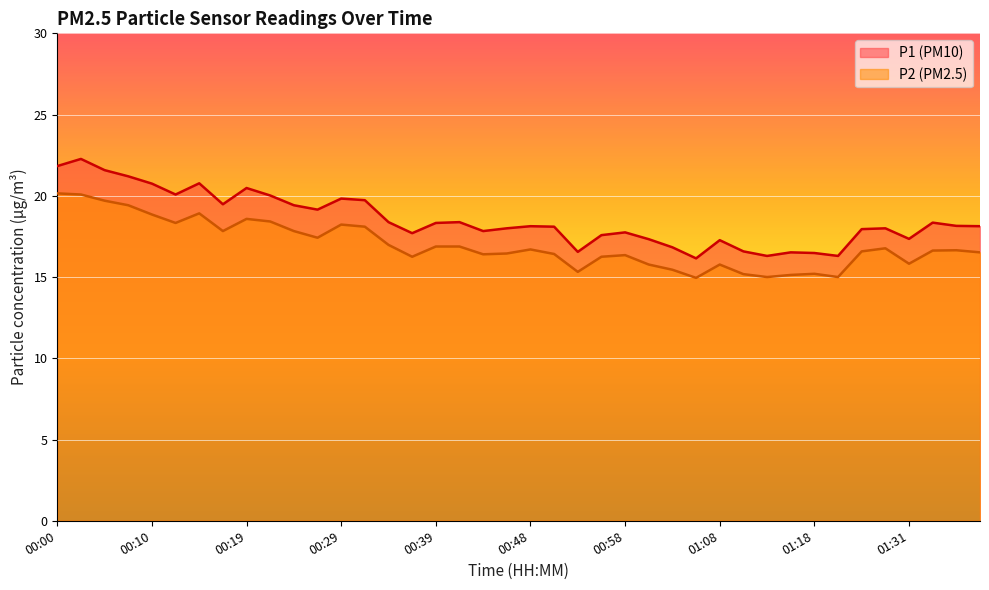

Reading left to right, transcribe all the data shown in this chart.

P1: 00:00=21.8	00:02=22.3	00:05=21.6	00:07=21.2	00:10=20.8	00:12=20.1	00:14=20.8	00:17=19.5	00:19=20.5	00:22=20.0	00:24=19.4	00:27=19.1	00:29=19.8	00:31=19.7	00:34=18.4	00:36=17.7	00:39=18.3	00:41=18.4	00:44=17.8	00:46=18.0	00:48=18.1	00:51=18.1	00:53=16.6	00:56=17.6	00:58=17.8	01:01=17.3	01:03=16.8	01:06=16.1	01:08=17.3	01:11=16.6	01:13=16.3	01:15=16.5	01:18=16.5	01:20=16.3	01:23=17.9	01:28=18.0	01:31=17.4	01:33=18.4	01:35=18.1	01:38=18.1
P2: 00:00=20.1	00:02=20.1	00:05=19.7	00:07=19.4	00:10=18.9	00:12=18.3	00:14=18.9	00:17=17.8	00:19=18.6	00:22=18.4	00:24=17.8	00:27=17.4	00:29=18.2	00:31=18.1	00:34=17.0	00:36=16.2	00:39=16.9	00:41=16.9	00:44=16.4	00:46=16.4	00:48=16.7	00:51=16.4	00:53=15.3	00:56=16.2	00:58=16.4	01:01=15.8	01:03=15.4	01:06=14.9	01:08=15.8	01:11=15.2	01:13=15.0	01:15=15.1	01:18=15.2	01:20=15.0	01:23=16.6	01:28=16.8	01:31=15.8	01:33=16.6	01:35=16.6	01:38=16.5